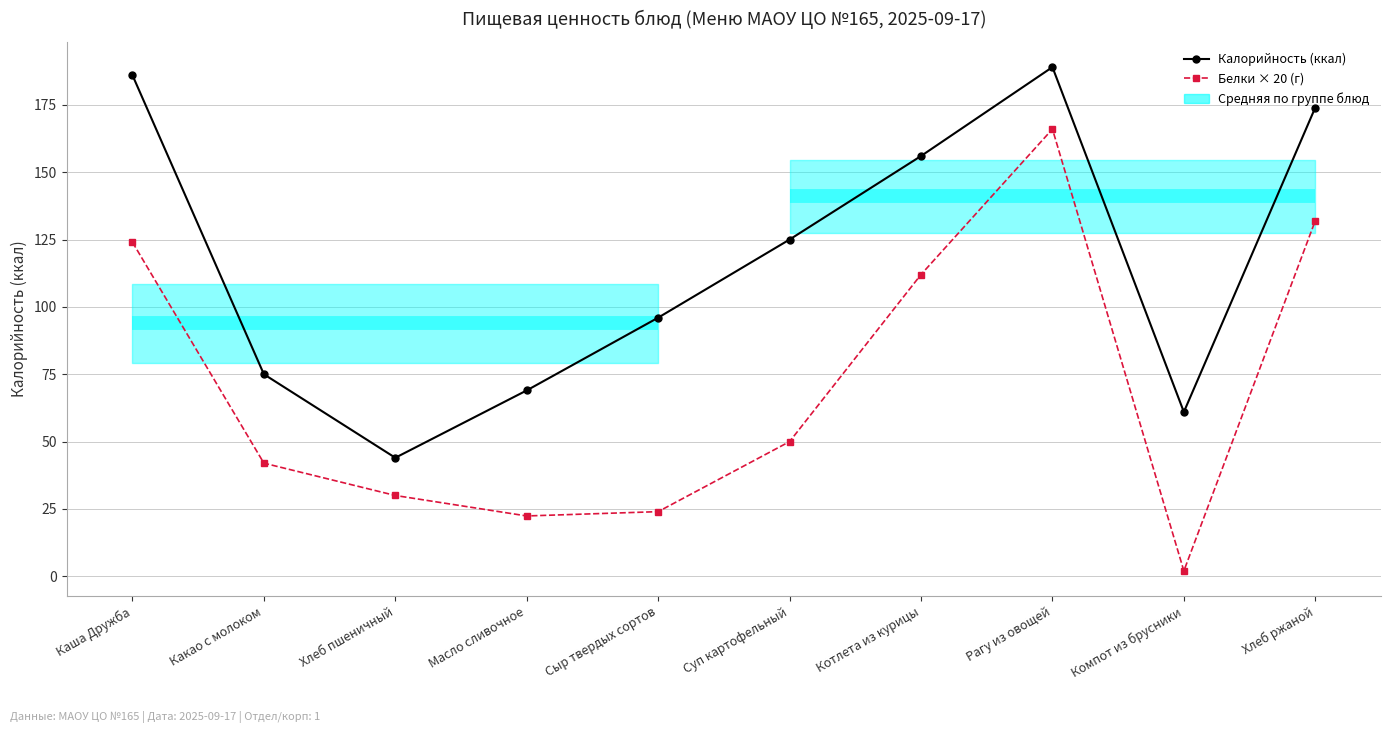

True or false: Калорийность (ккал) has more than 2 interior local peaks.

False